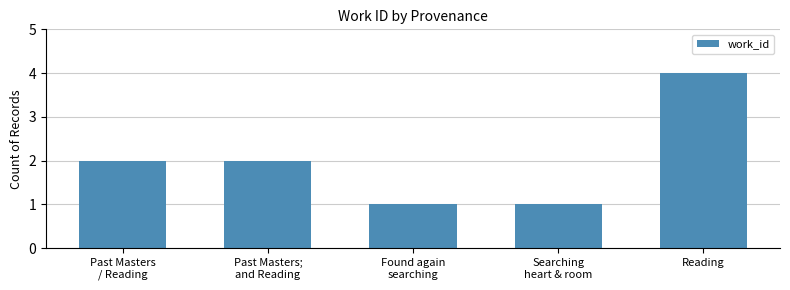

At which category does the chart reach its peak across all series?

Reading